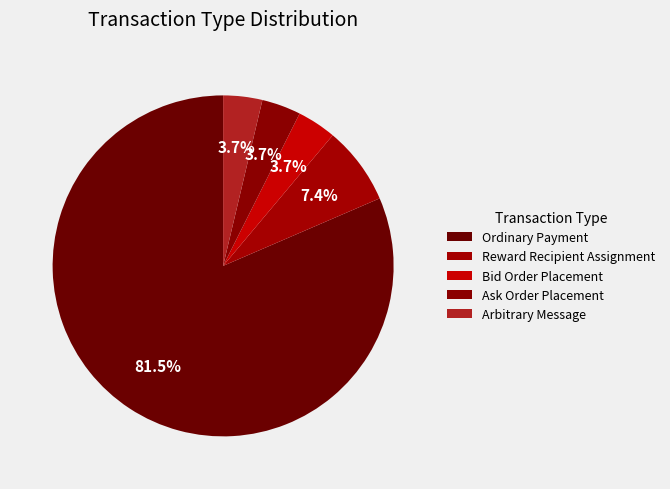

How many segments does this pie chart have?

5